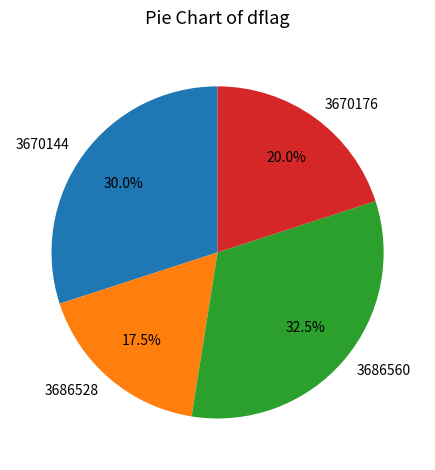

Is it true that 3686560 is 21% of the pie?

False